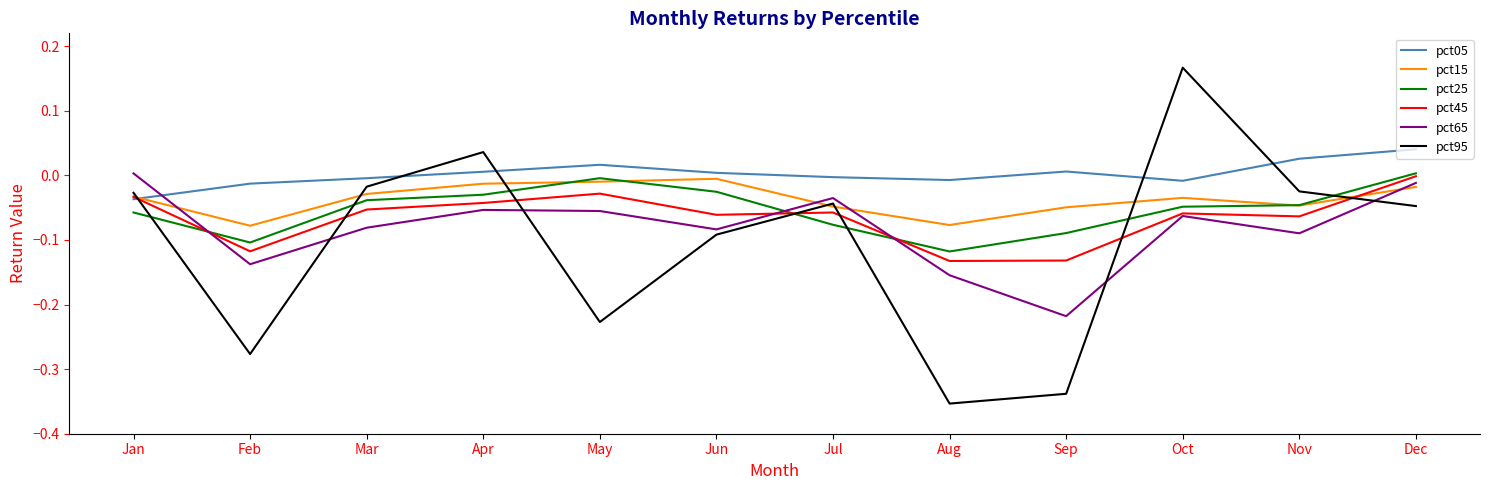

At which label does pct45 reach its peak?

Dec